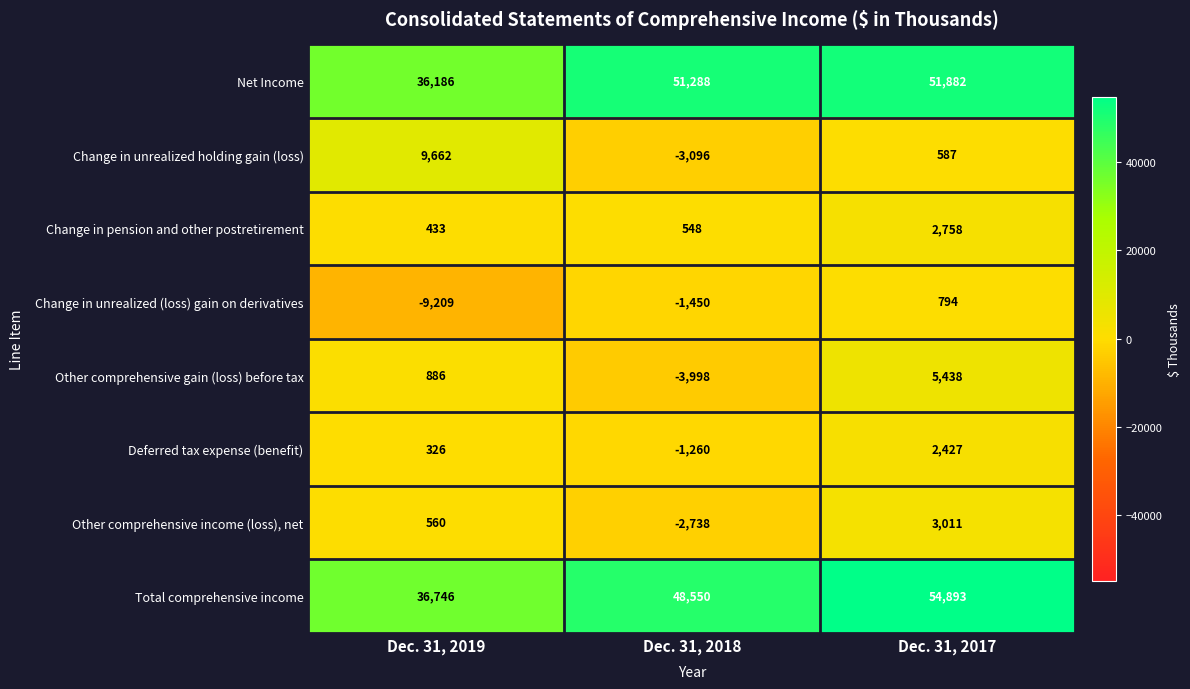

What is the smallest value displayed?

-9209